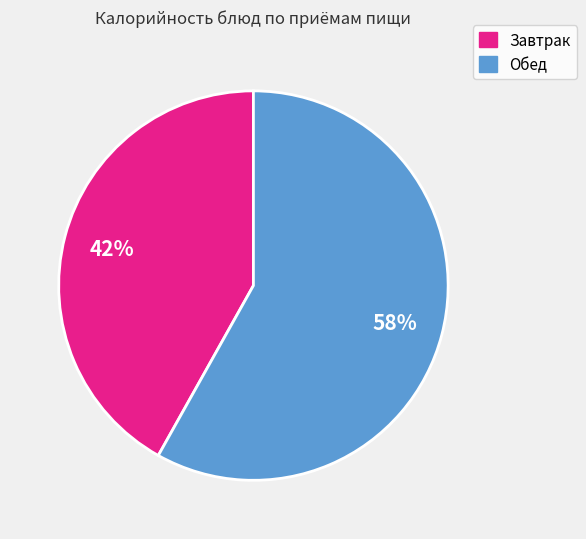

Does any single category account for the majority?

Yes